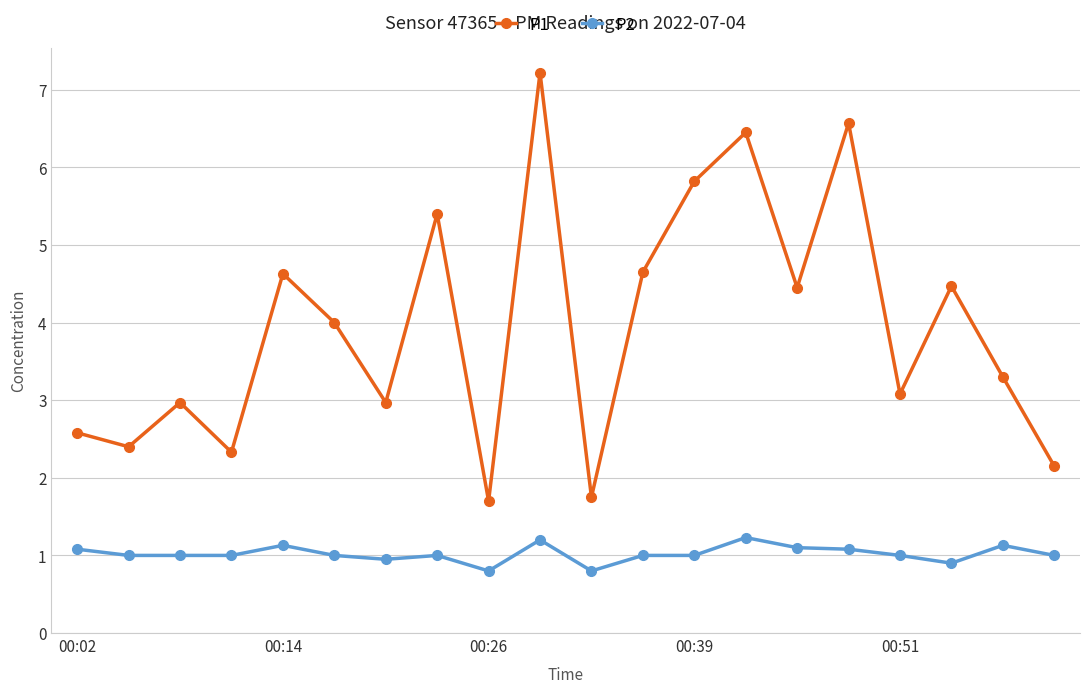

Which series has the largest range (max minus min)?

P1